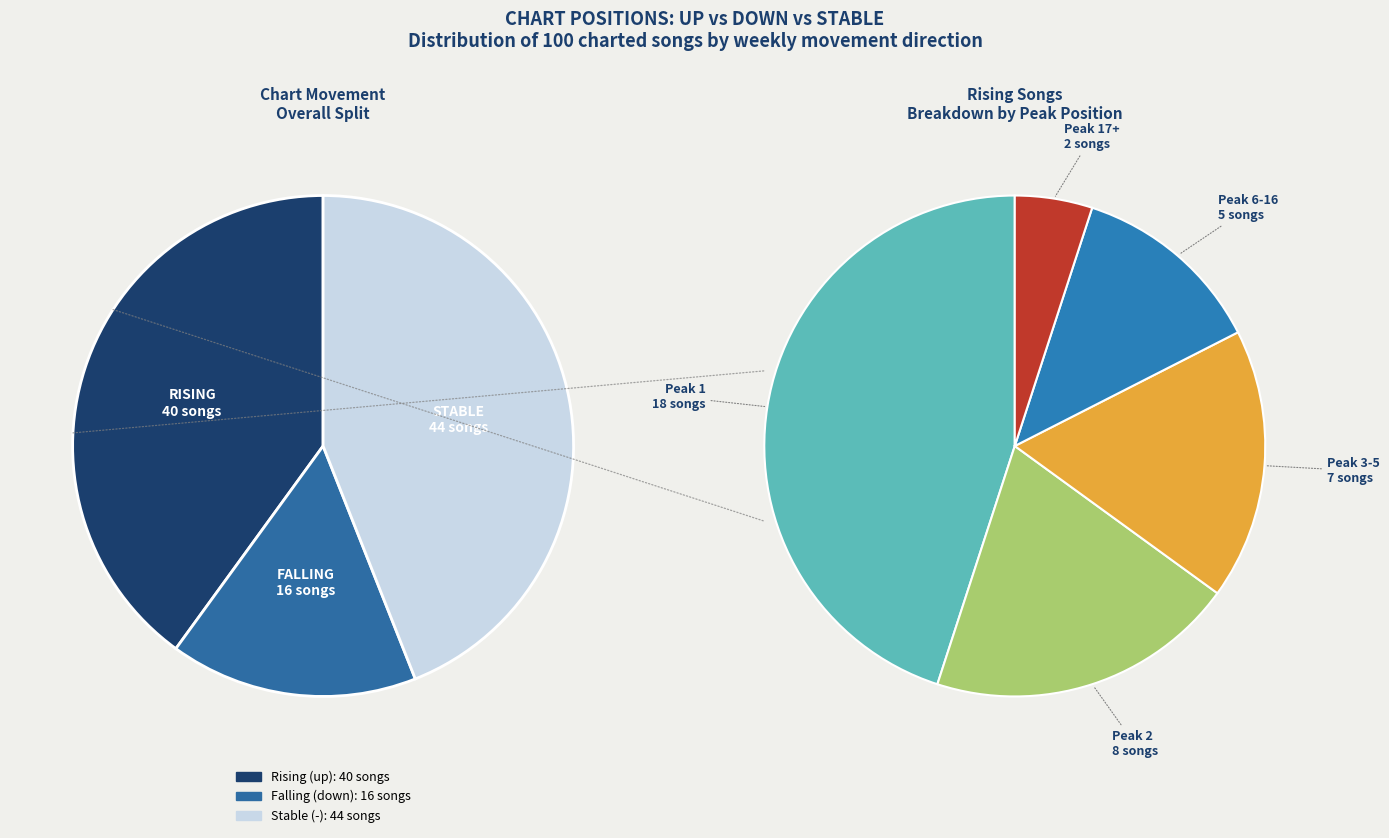

Approximately how many times larger is the value at down compared to -?

0.4